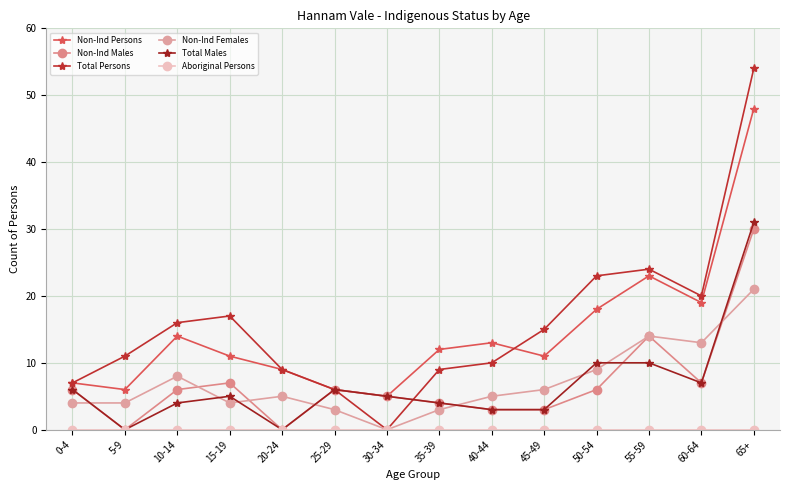

True or false: Total Males and Non-Ind Persons cross at least once.

False